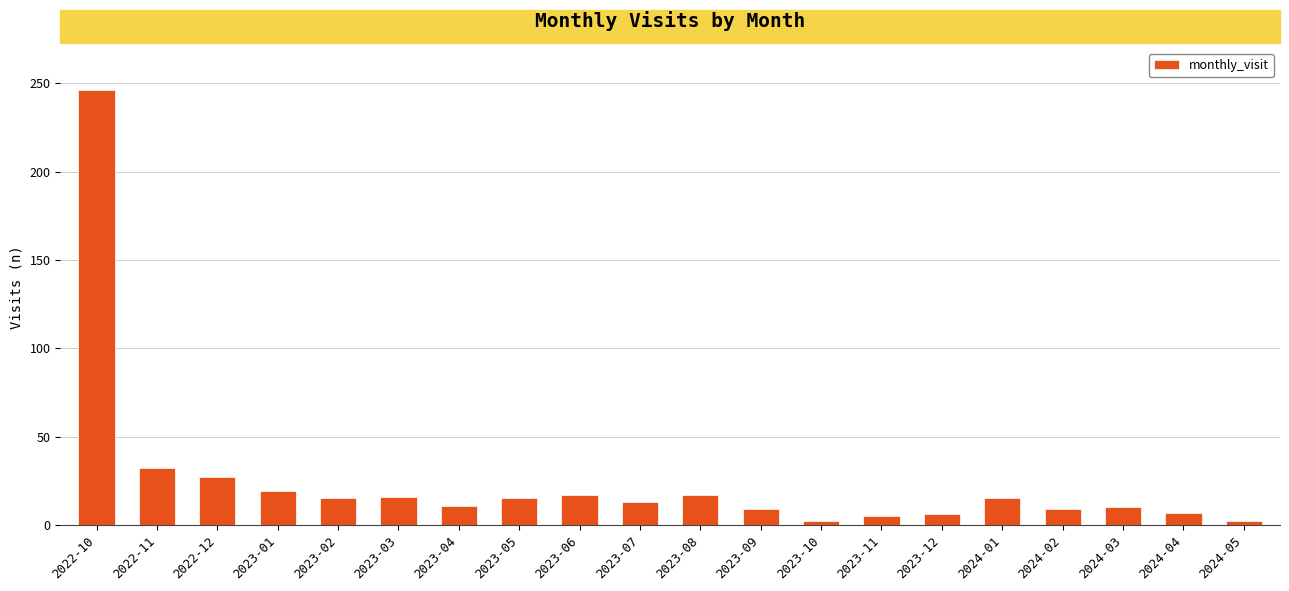

At which label does the data first exceed 15?

2022-10